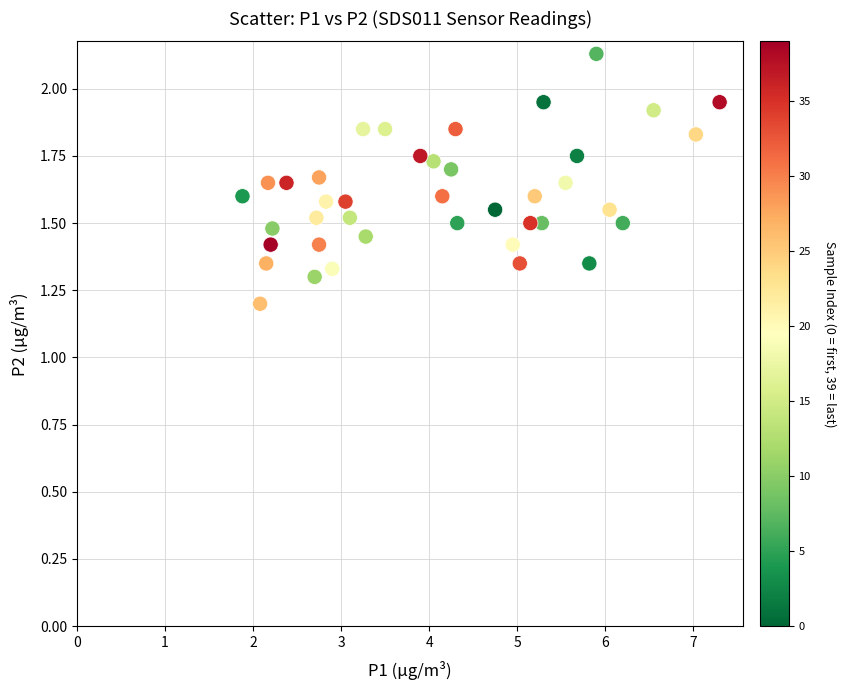

What is the range of Y values (max minus min)?

0.9